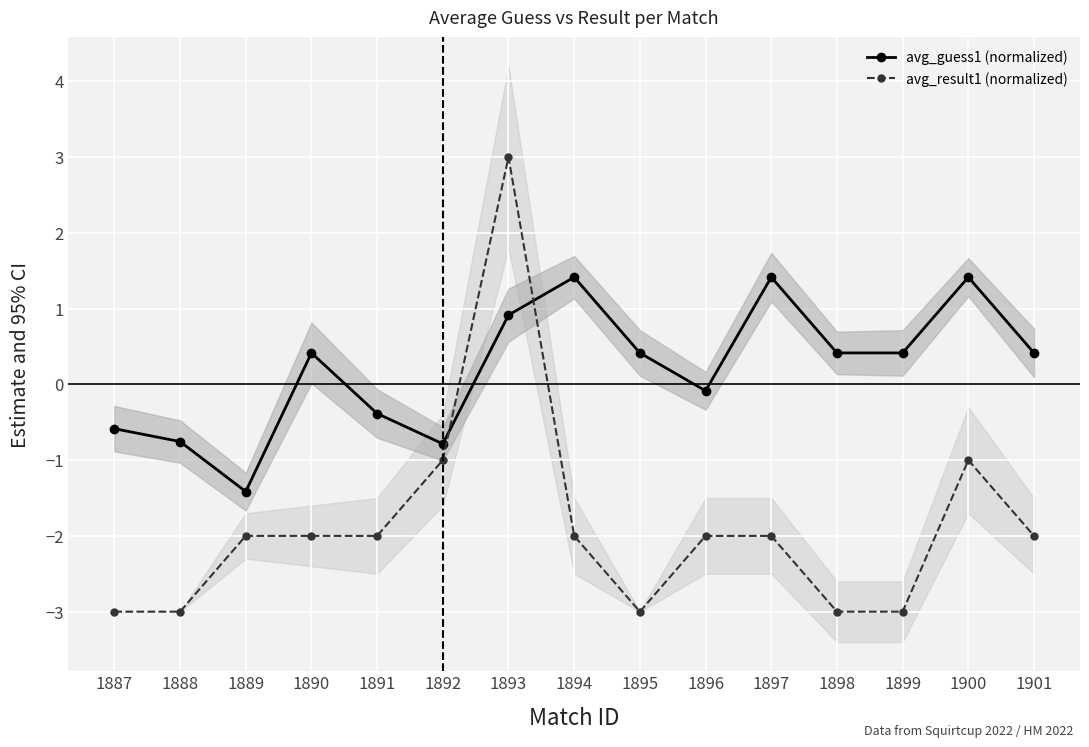

Which category has the lowest value across all series?

1887